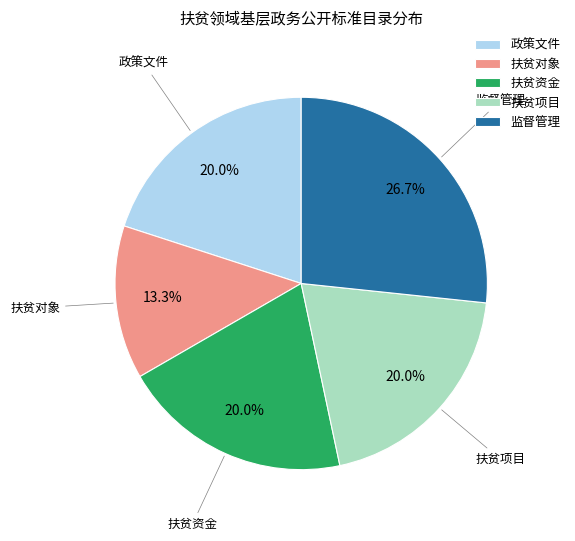

How many slices are in this pie chart?

5